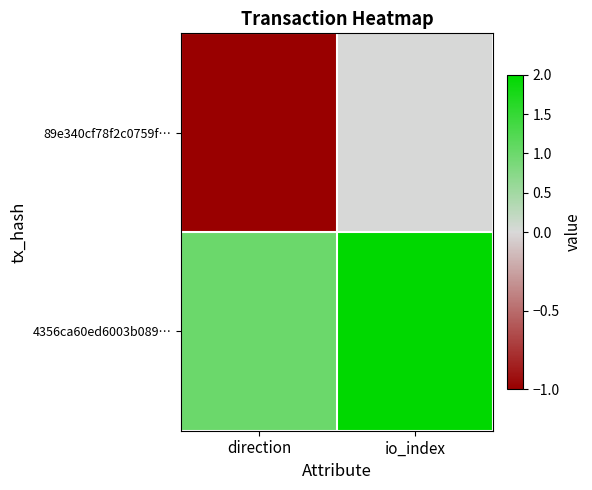

Reading left to right, transcribe all the data shown in this chart.

89e340cf78f2c0759f…: direction=-1	io_index=0
4356ca60ed6003b089…: direction=1	io_index=2